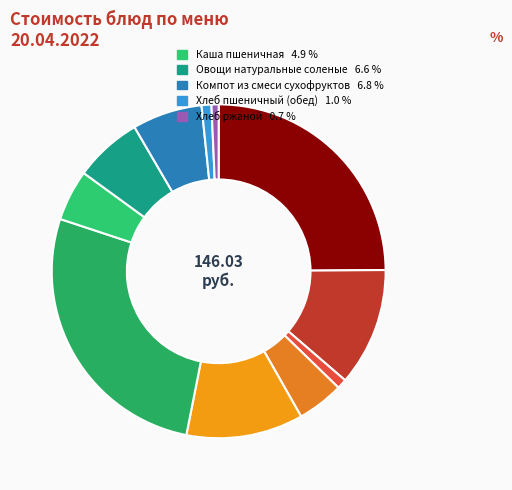

How many segments does this pie chart have?

11